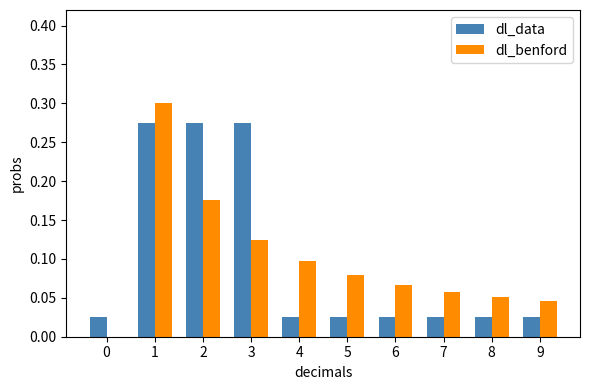

Is it true that dl_data equals 0.0 at 6?

True